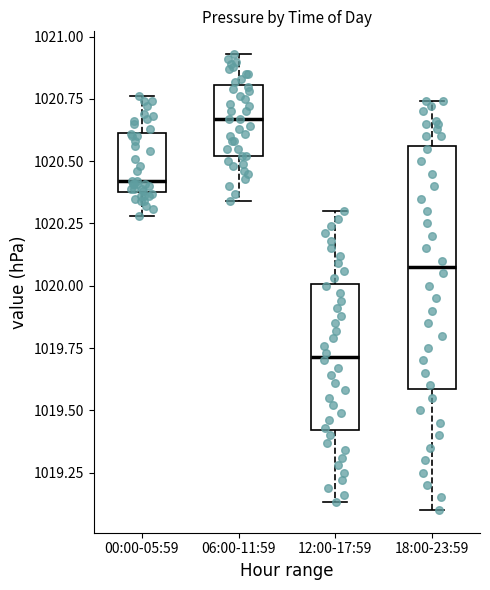

Where is the upper edge of the box for 12:00-17:59 on the y-axis? The values are not printed on the chart, so give them approximately, as read against the axis.

1020.00